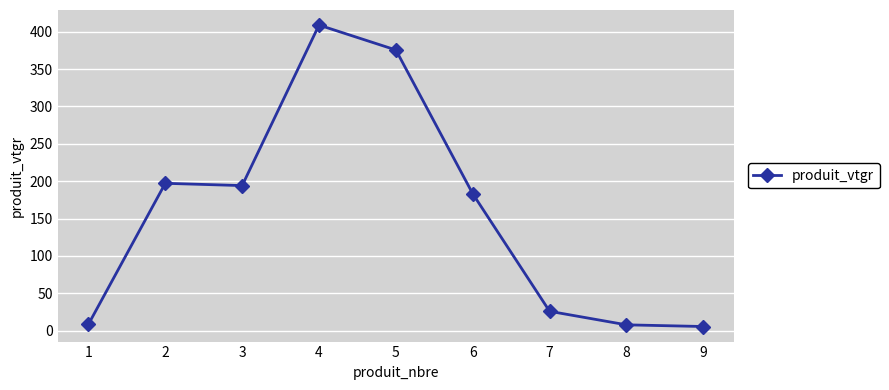

Read the value at 6.

183.2